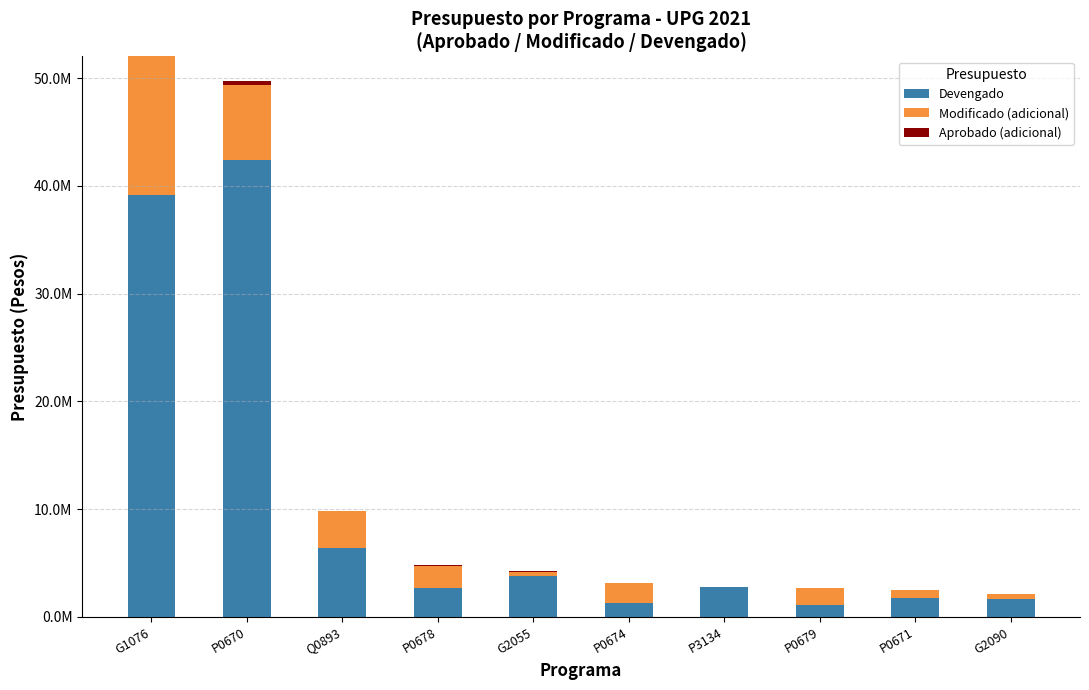

At G1076, list the series in order from largest to smallest.

Devengado, Modificado (adicional), Aprobado (adicional)